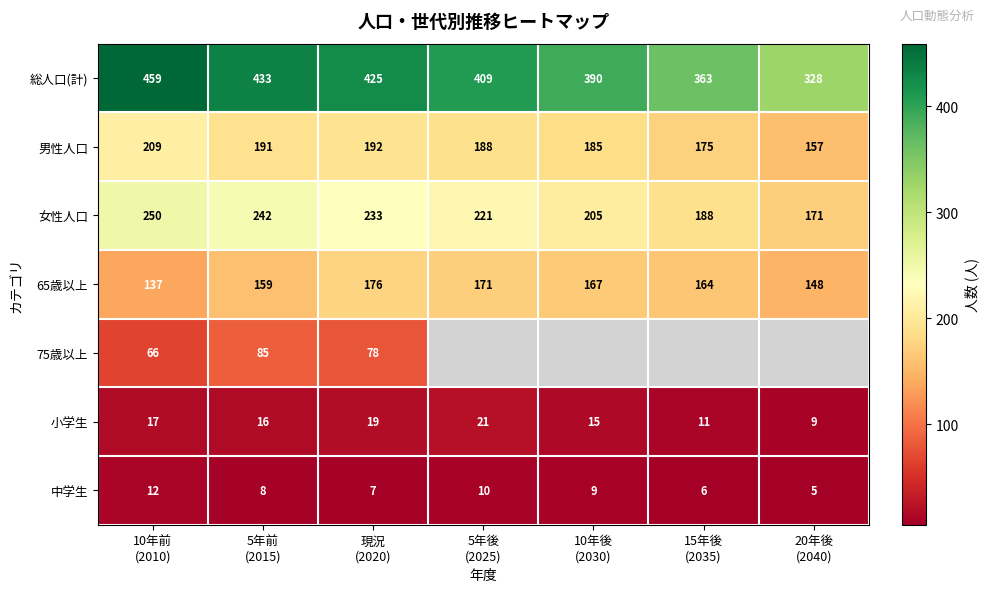

What is the average value of the 小学生 series?

15